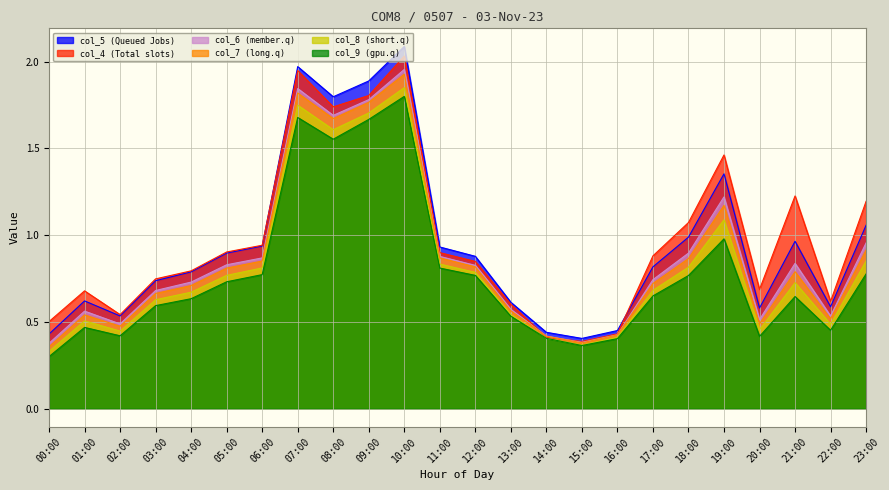

Does the chart have visible grid lines?

Yes